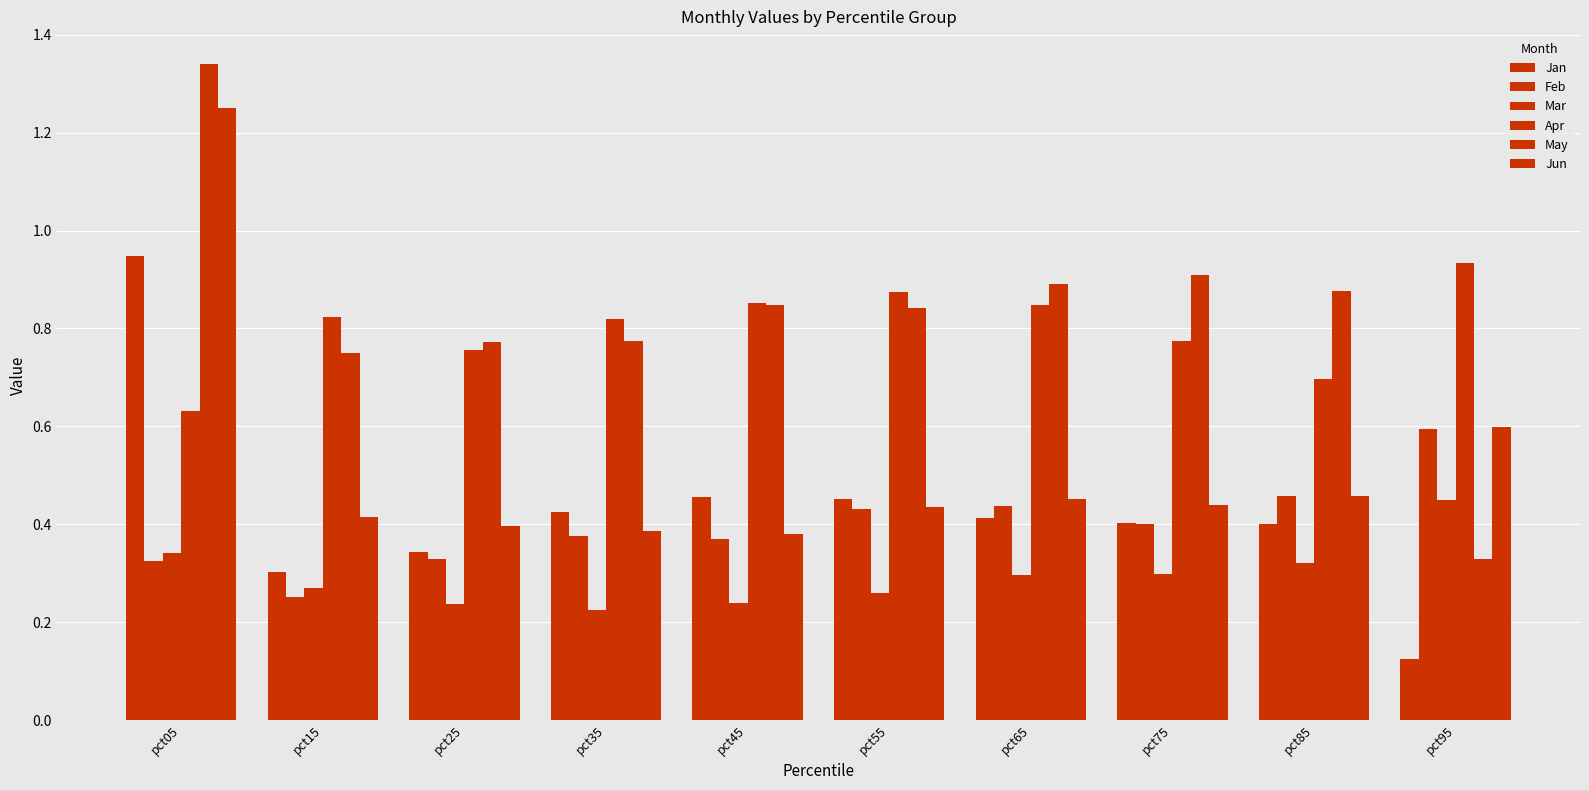

How many bars are there in total?

60